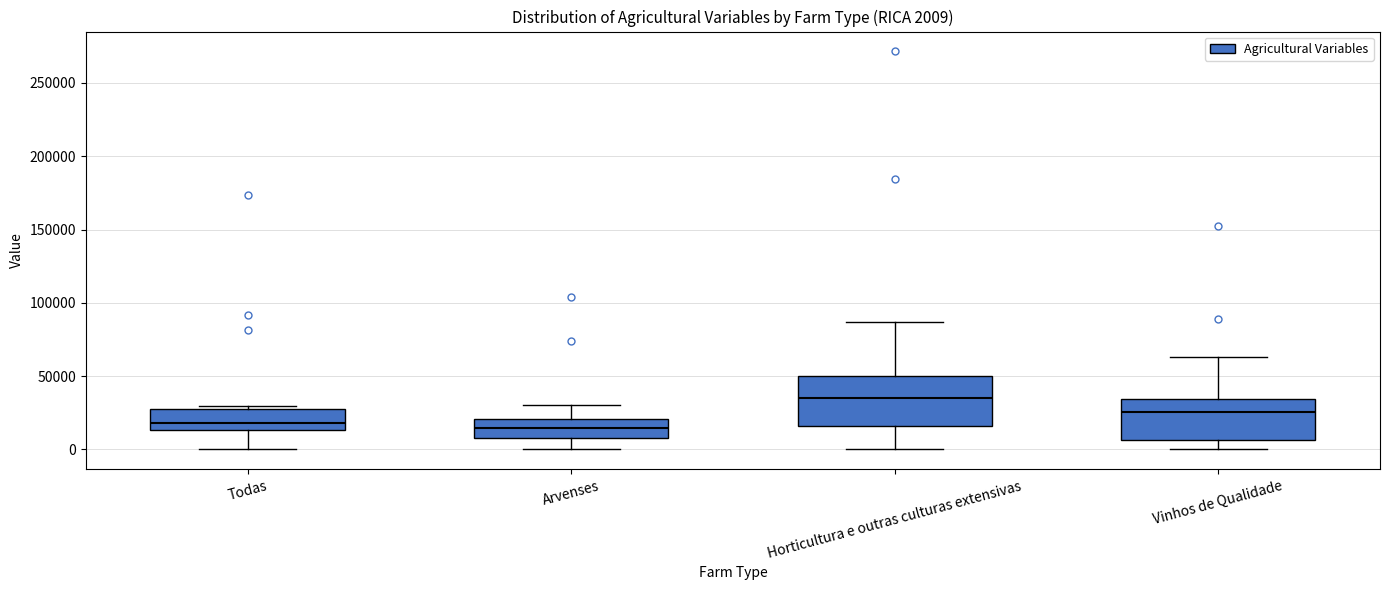

Which box has the highest median line?

Horticultura e outras culturas extensivas